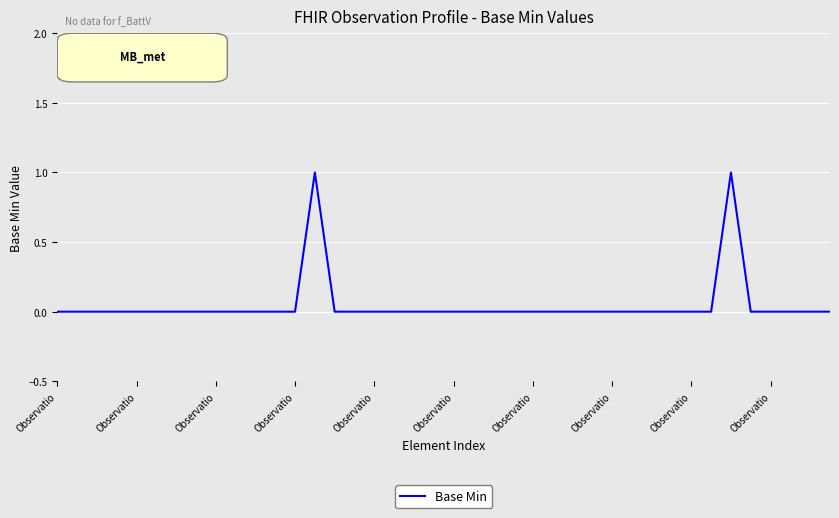

How many lines are shown in the chart?

1